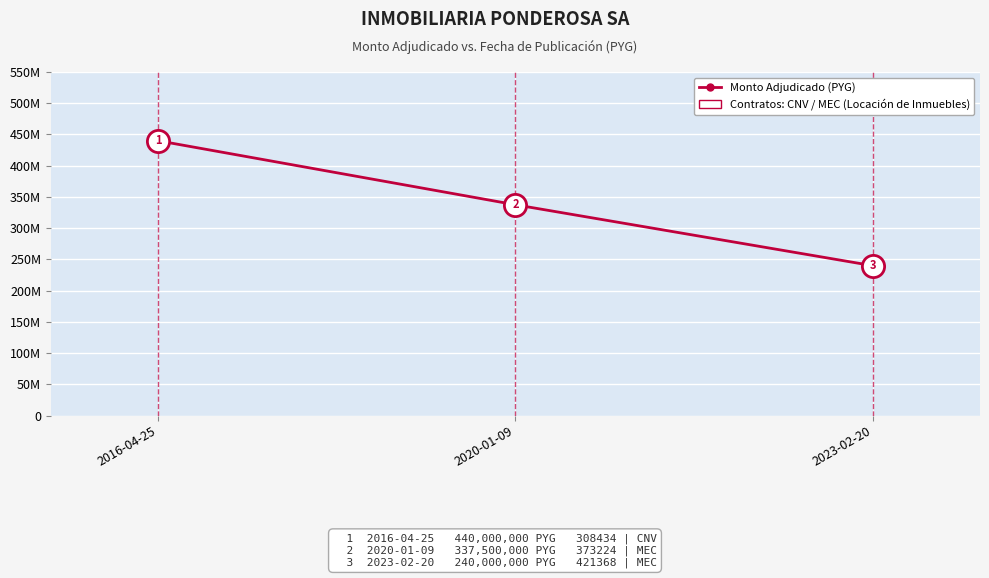

What is the difference between the maximum and second lowest values?

102500000